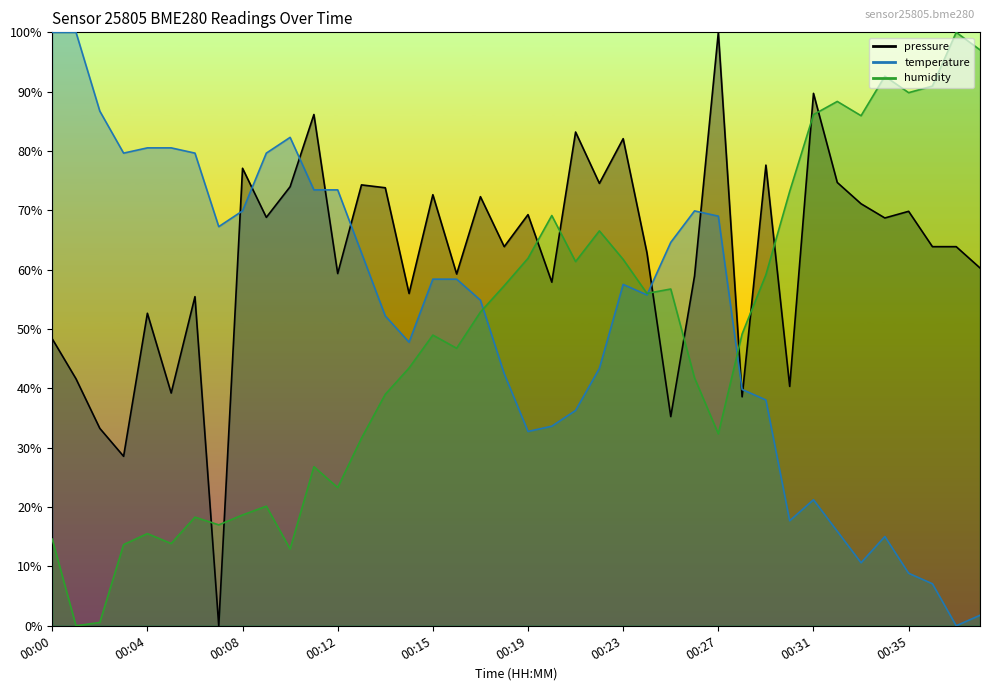

Which category has the highest value in the temperature series?

00:00